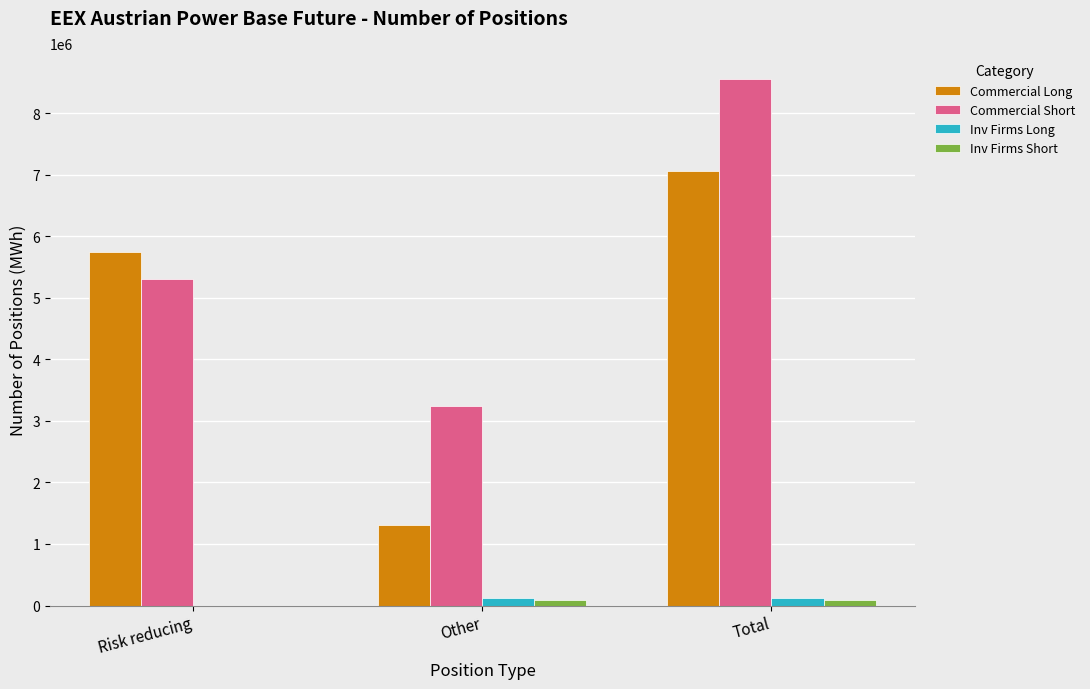

Between Other and Total, which series saw the biggest shift?

Commercial Long